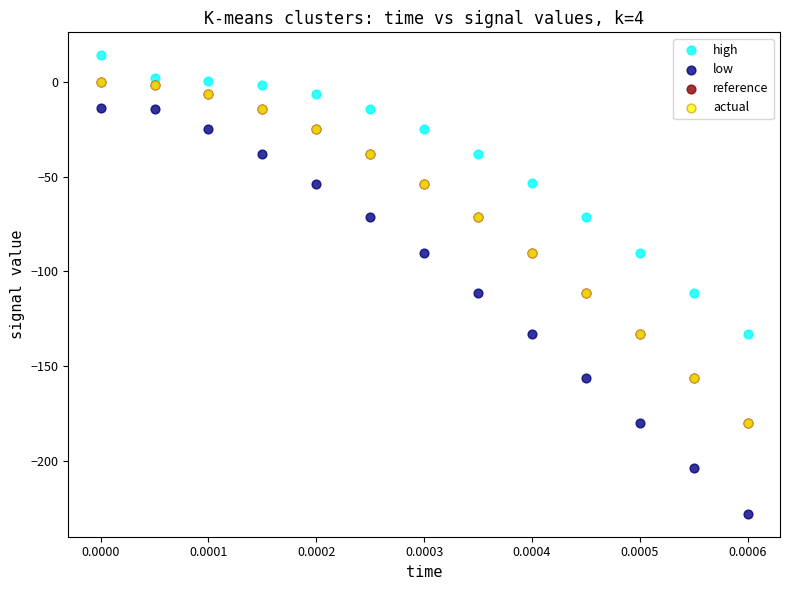

Which series has the largest Y range (max minus min)?

low